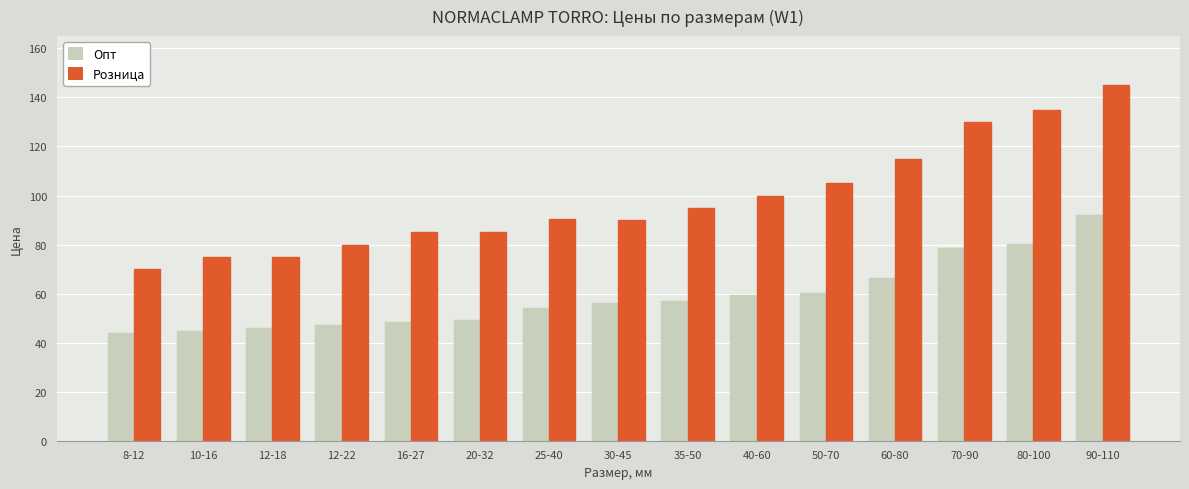

Are the bars horizontal?

No